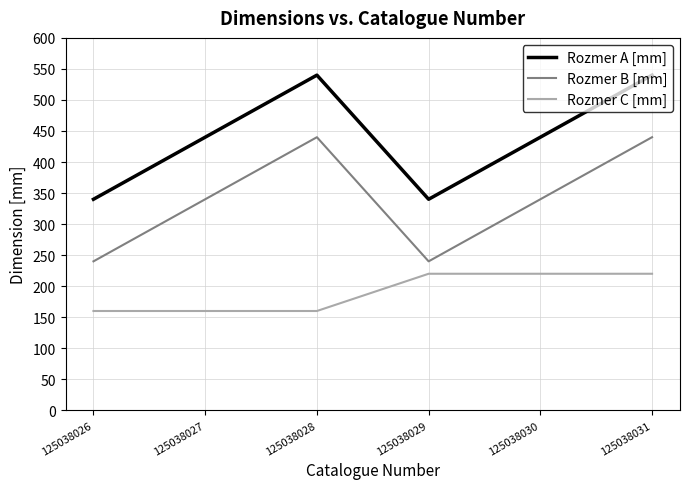

The Rozmer B [mm] series shows 340 at 125038030. True or false?

True